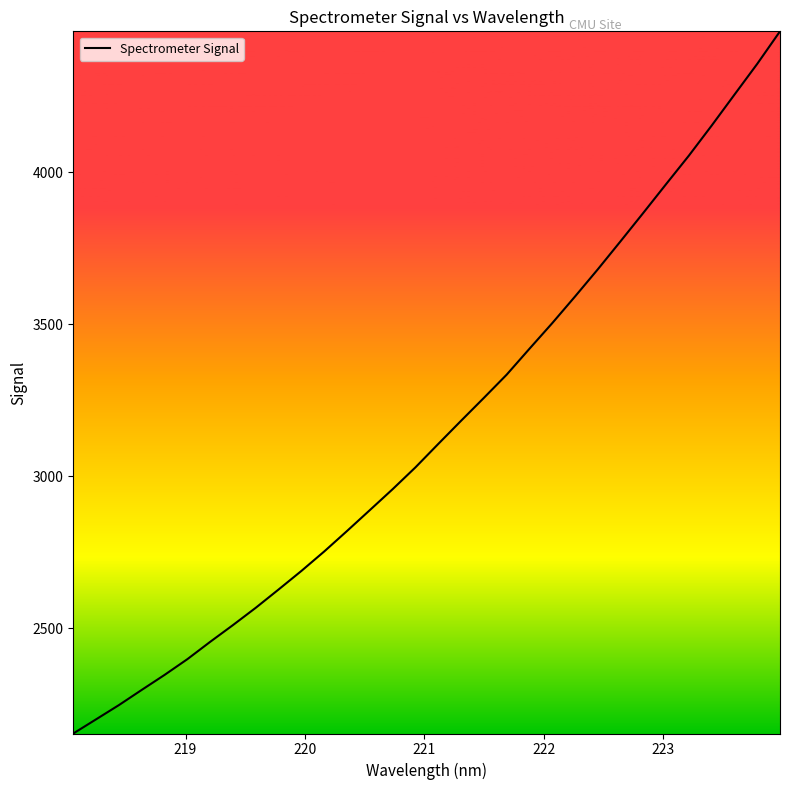

Reading left to right, list all the values displayed in this chart.

2153.7	2200.3	2247.1	2297.1	2346.4	2398.2	2455.3	2510.5	2567.4	2627.5	2688.6	2752.6	2820.0	2888.6	2957.5	3029.3	3106.3	3182.4	3257.7	3334.1	3419.3	3503.6	3591.2	3680.7	3773.1	3866.5	3961.1	4054.9	4153.7	4255.3	4356.6	4463.6